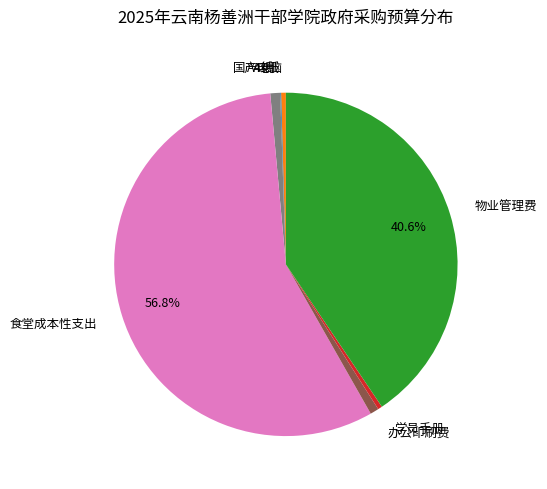

To the nearest percent, what is the average slice percentage?

14%